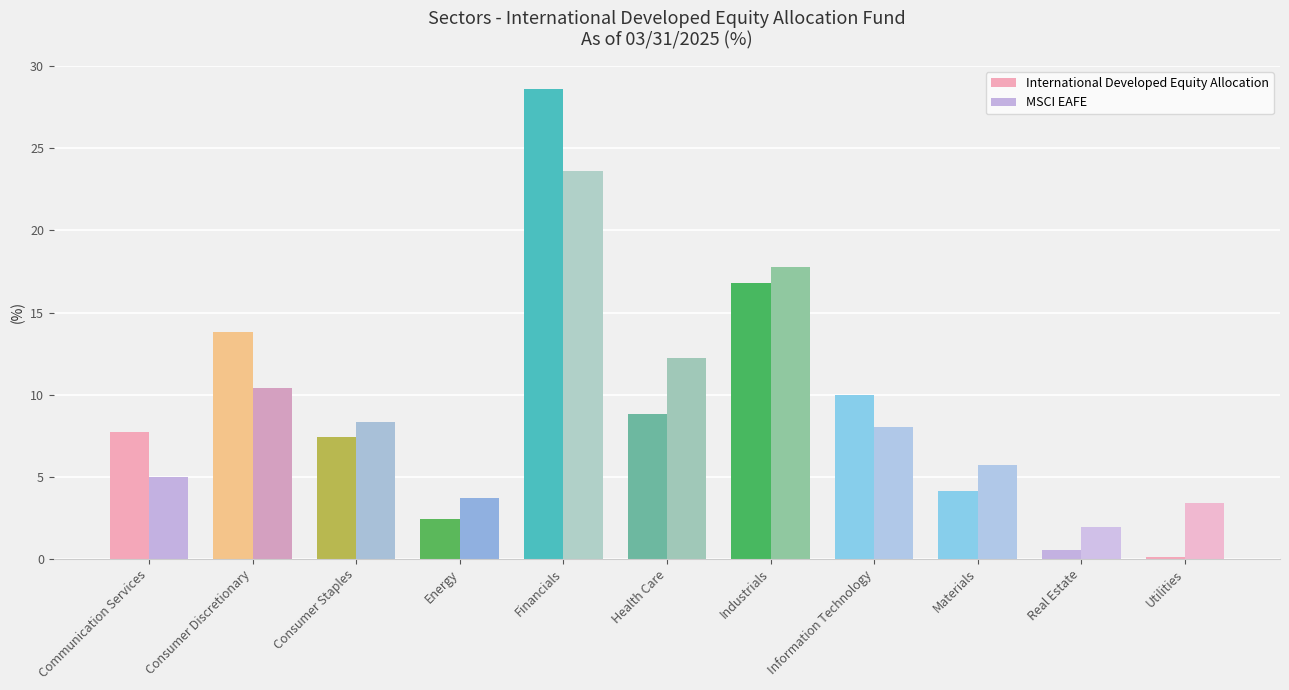

How many categories are shown in the chart?

11